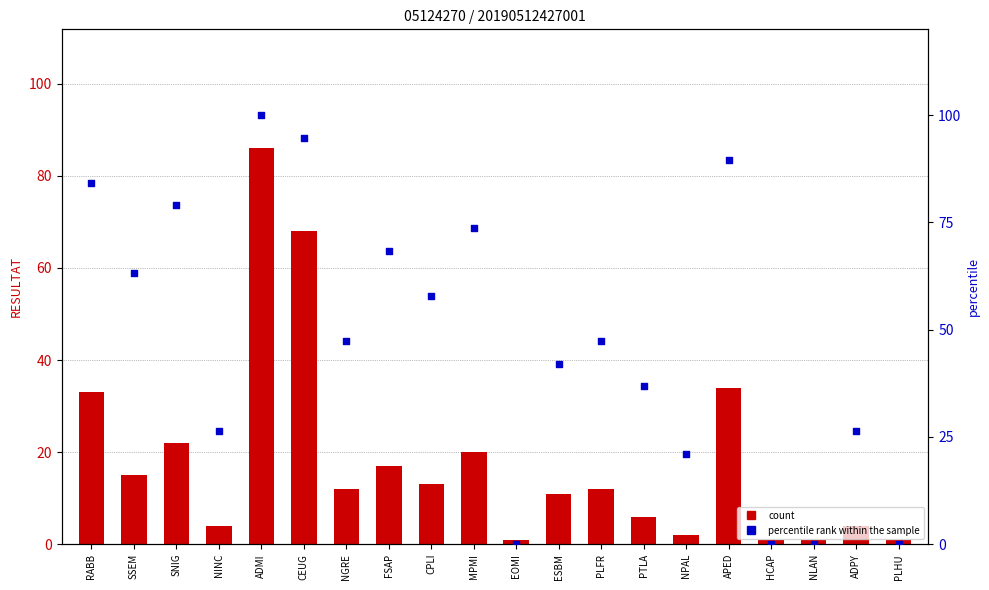

Which series has the largest total across all categories?

percentile rank within the sample